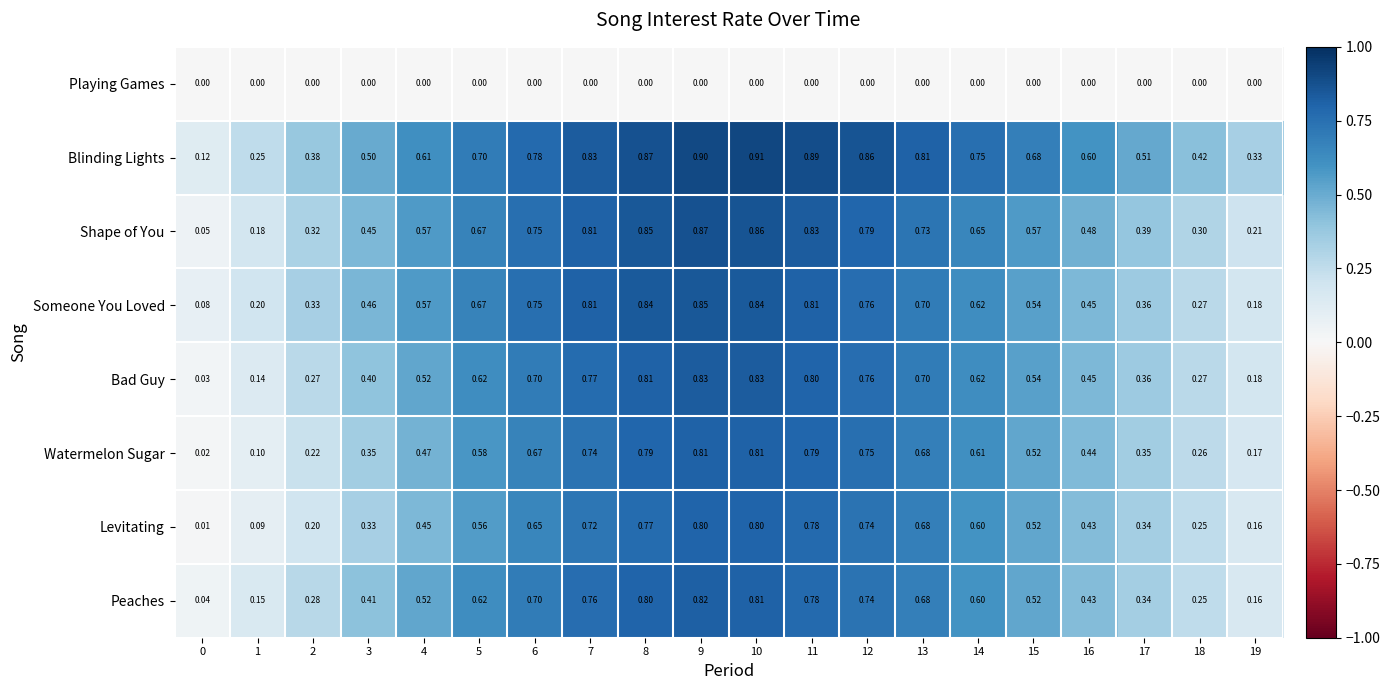

Which series has the largest range (max minus min)?

Shape of You